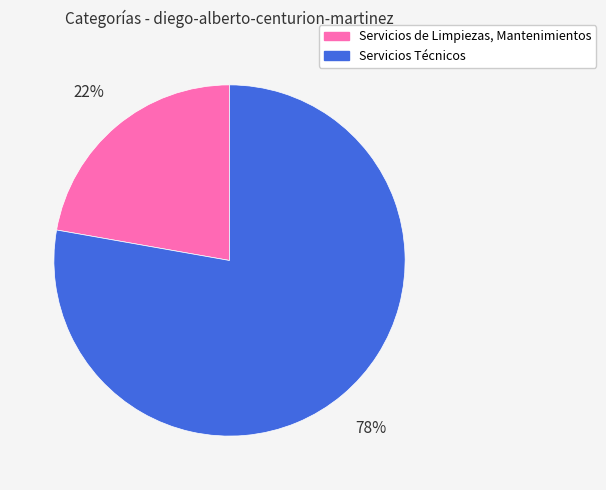

Combined, do Servicios de Limpiezas, Mantenimientos and Servicios Técnicos account for over 50%?

Yes